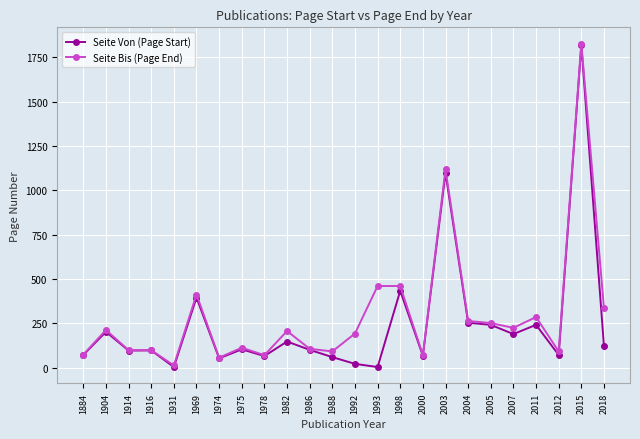

At which category is the sum across all series the highest?

2015